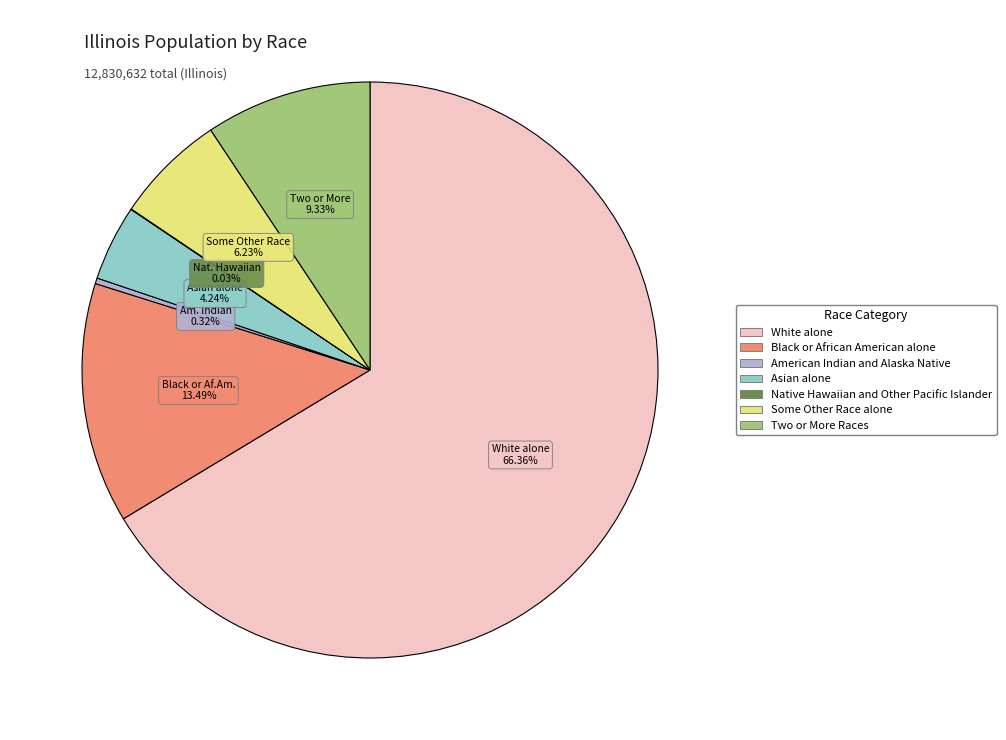

Is there a majority slice in this chart?

Yes